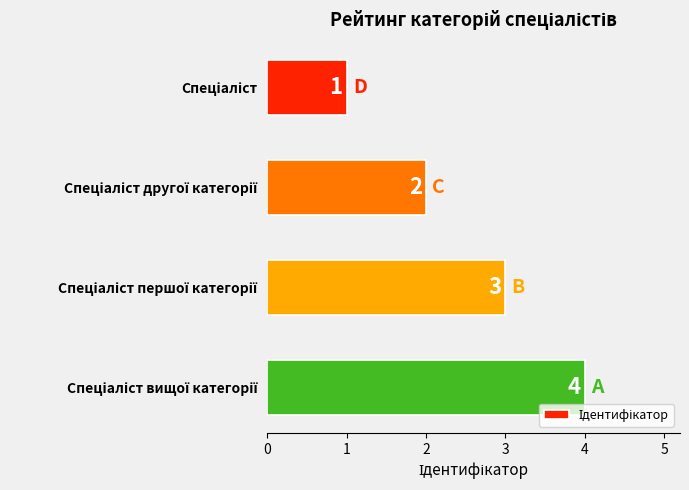

What is the value of the 4th bar from the top?

4